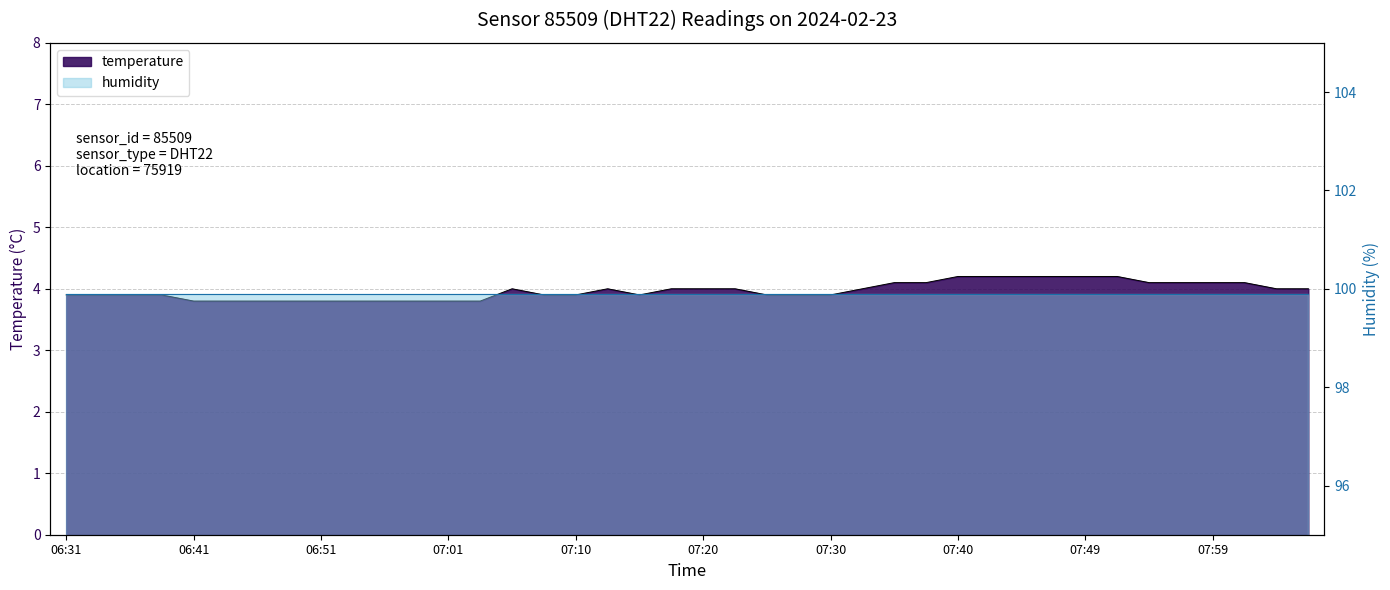

How many points are lower than both their immediate neighbors (excluding endpoints)?

1